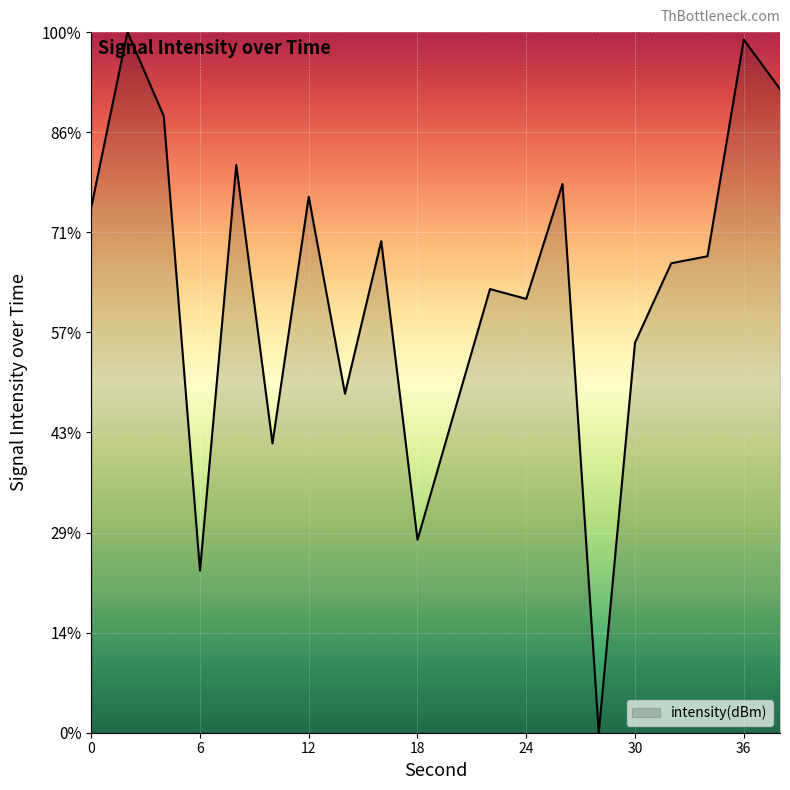

List the labels in order of value, largest first.

2, 36, 38, 4, 8, 26, 12, 0, 16, 34, 32, 22, 24, 30, 14, 20, 10, 18, 6, 28